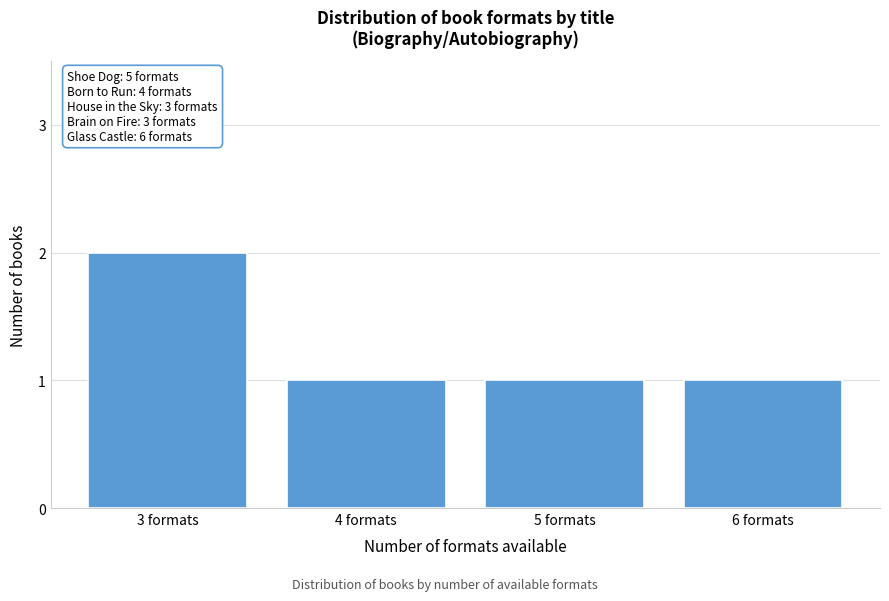

Reading right to left, extract all data points from this chart.

6 formats=1	5 formats=1	4 formats=1	3 formats=2